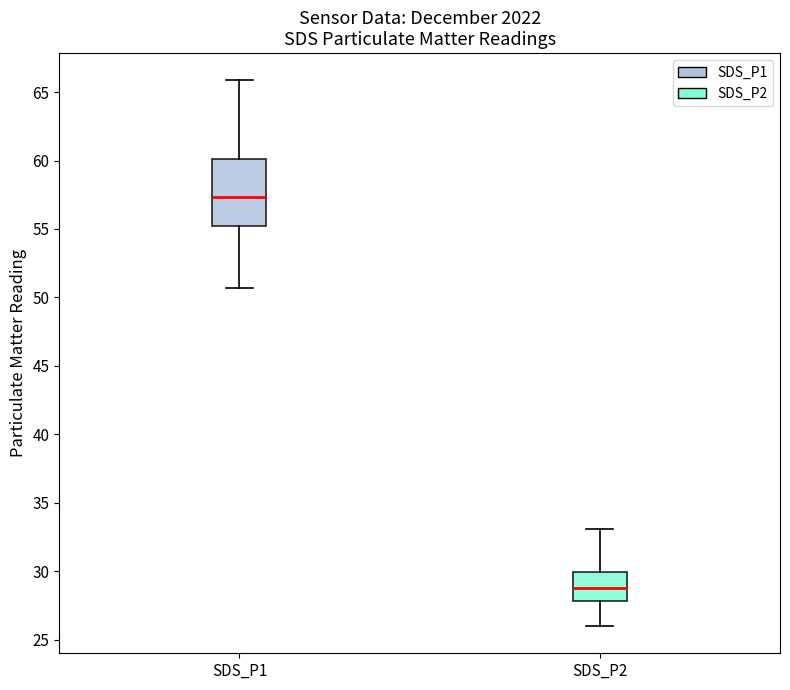

Where is the lower edge of the box for SDS_P2 on the y-axis? The values are not printed on the chart, so give them approximately, as read against the axis.

28.0